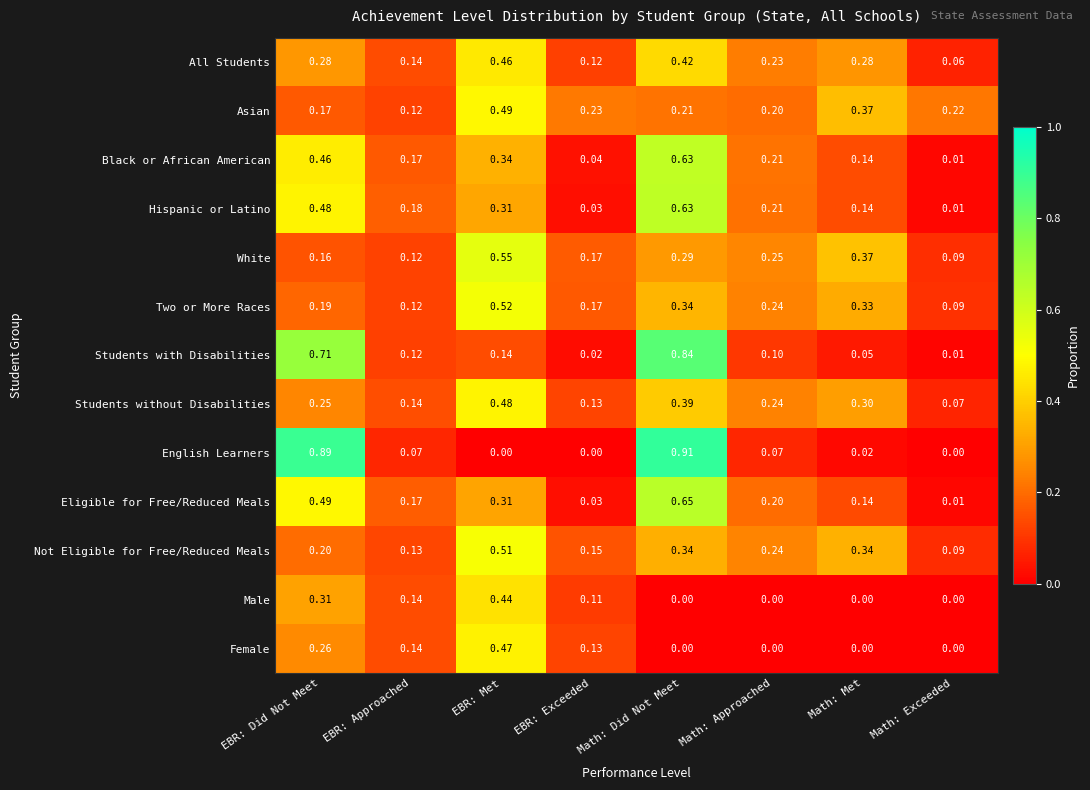

Which category has the highest value in the Not Eligible for Free/Reduced Meals series?

EBR: Met